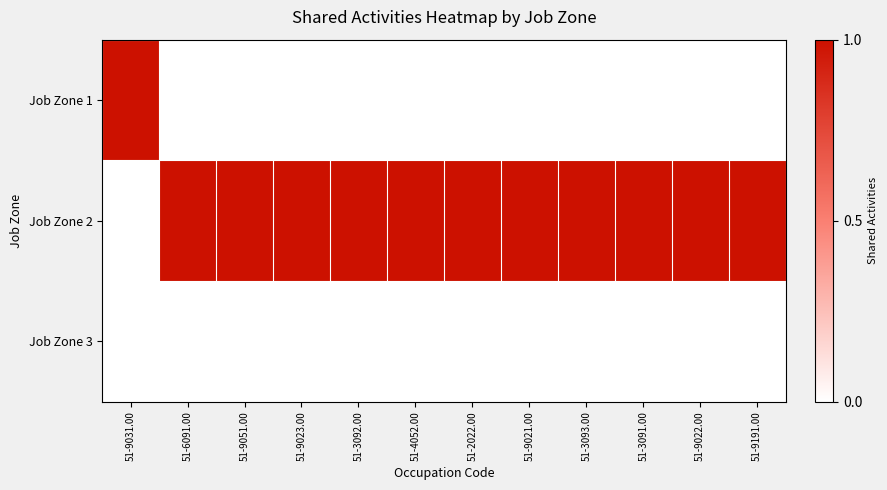

What is the total value across all series at 51-9021.00?

1